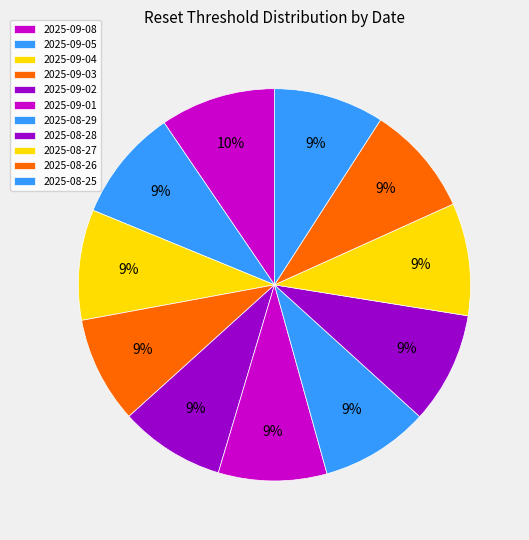

The 2025-09-05 slice represents 17% of the pie. True or false?

False